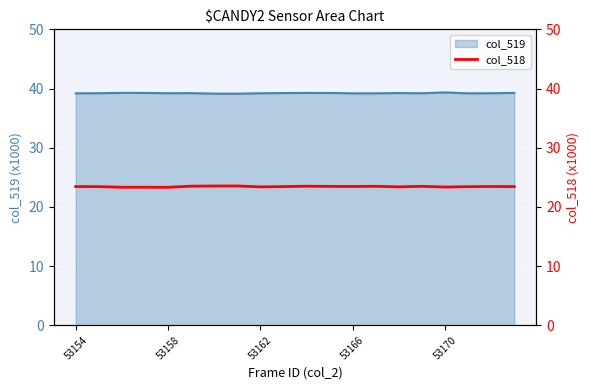

What is the minimum value shown in the chart?

23.3